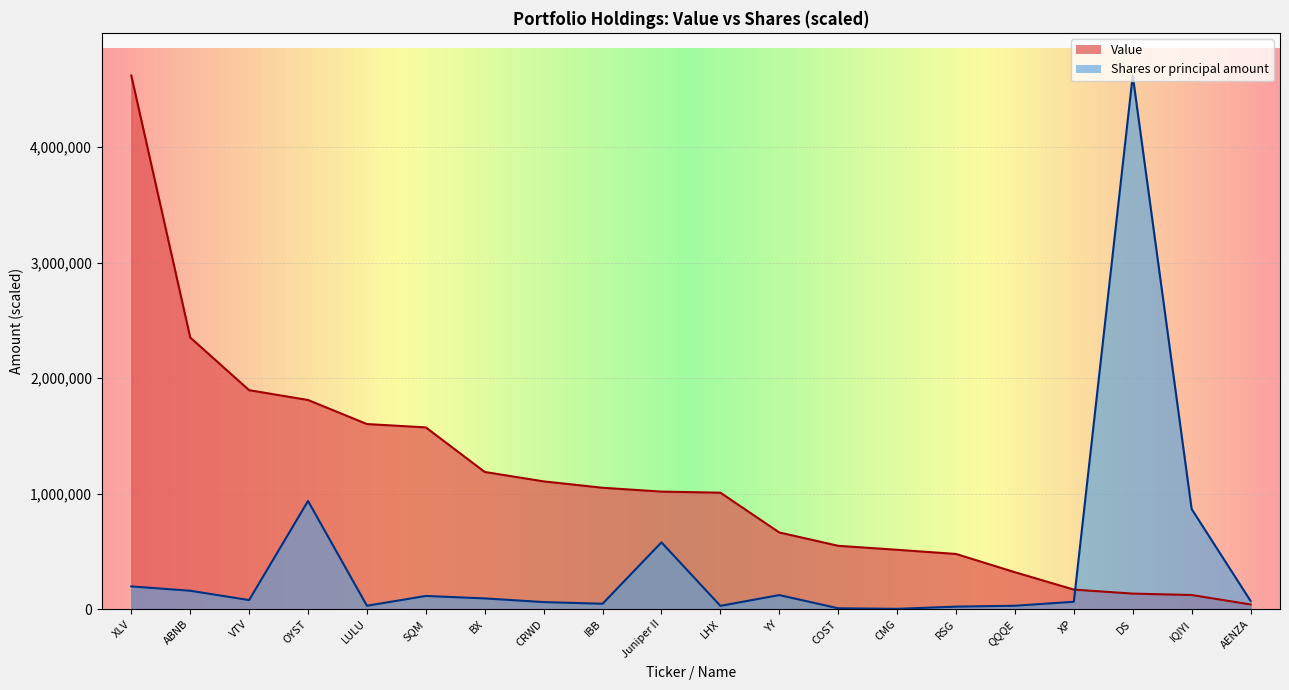

Rank the series by their average value, from highest to lowest.

Value, Shares or principal amount